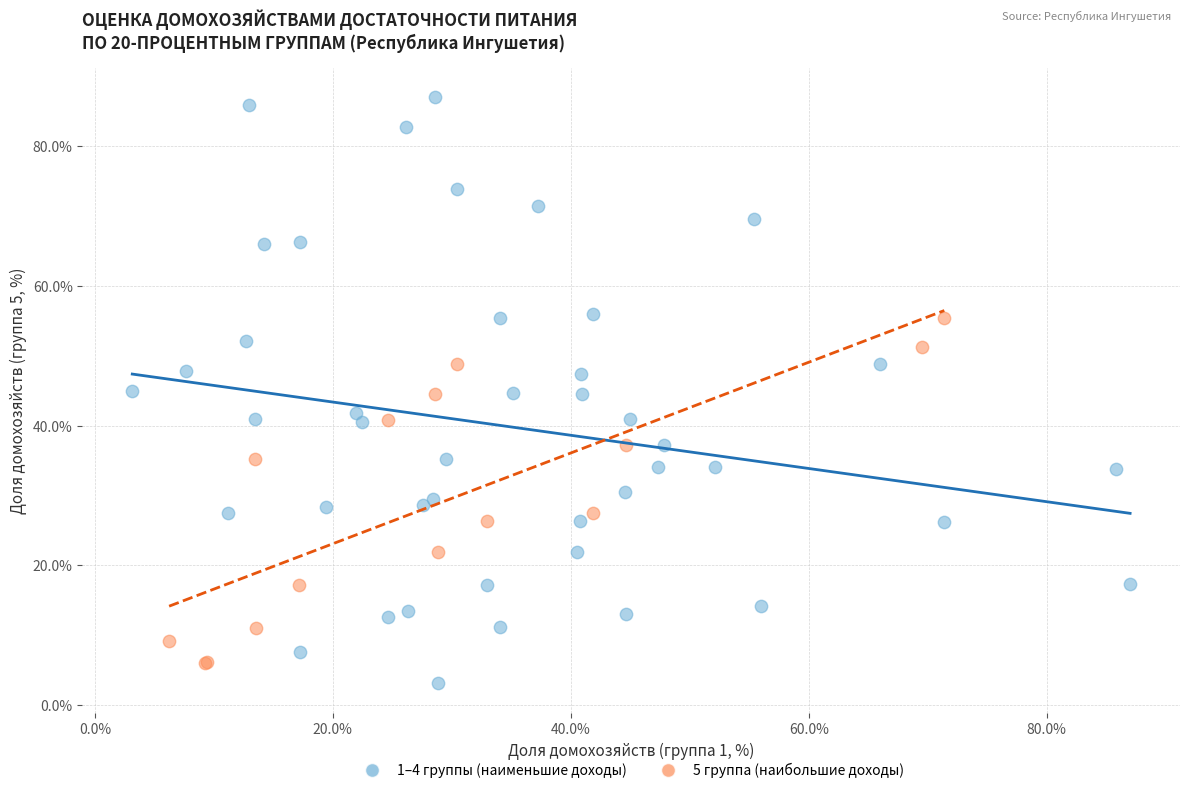

Which series reaches the maximum Y coordinate?

1–4 группы (наименьшие доходы)